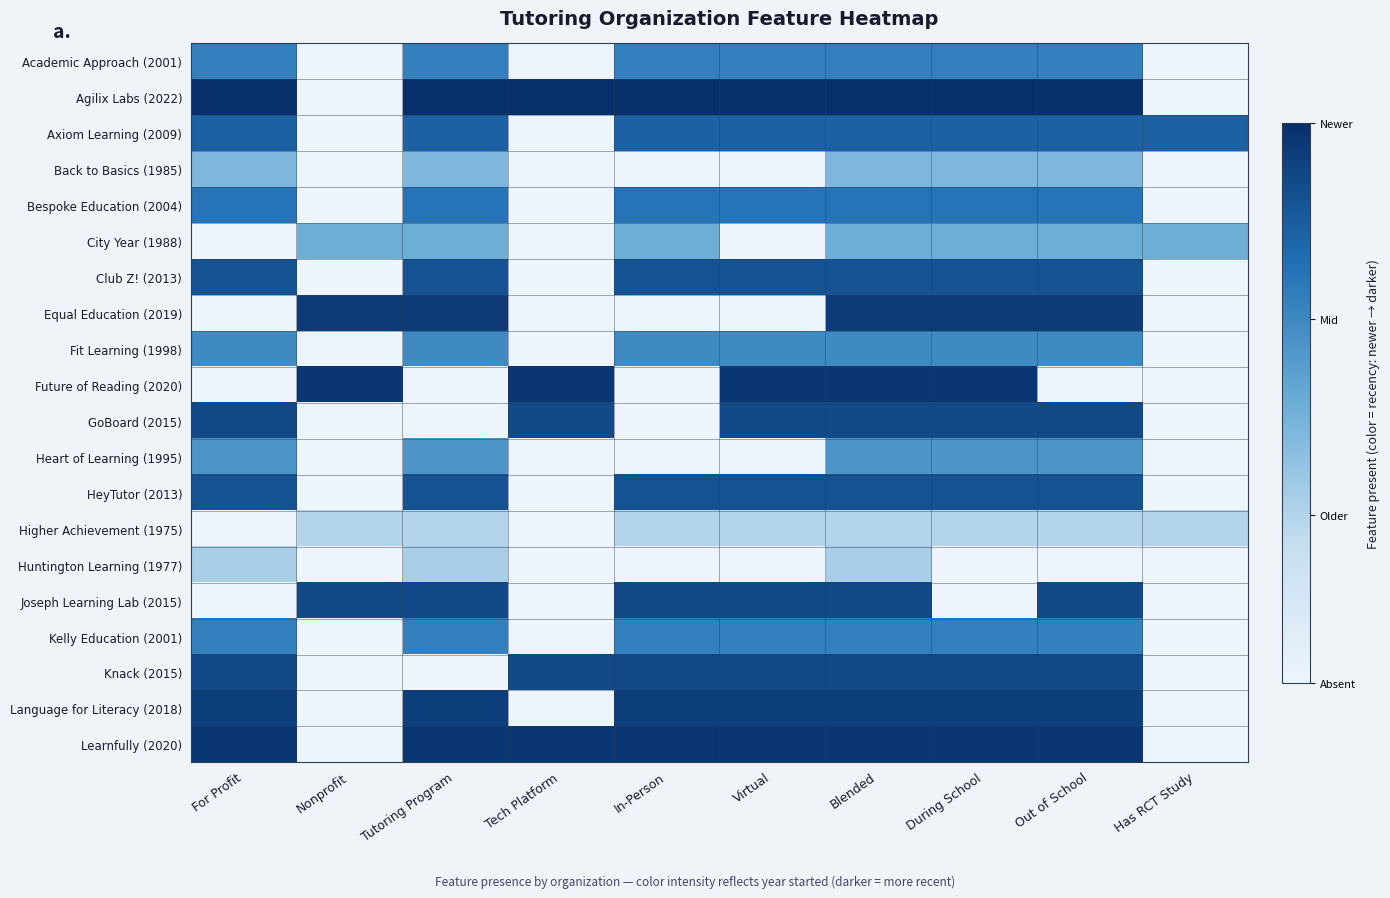

At Virtual, list the series in order from smallest to largest.

Back to Basics (1985), City Year (1988), Equal Education (2019), Heart of Learning (1995), Huntington Learning (1977), Higher Achievement (1975), Fit Learning (1998), Academic Approach (2001), Kelly Education (2001), Bespoke Education (2004), Axiom Learning (2009), Club Z! (2013), HeyTutor (2013), GoBoard (2015), Joseph Learning Lab (2015), Knack (2015), Language for Literacy (2018), Future of Reading (2020), Learnfully (2020), Agilix Labs (2022)